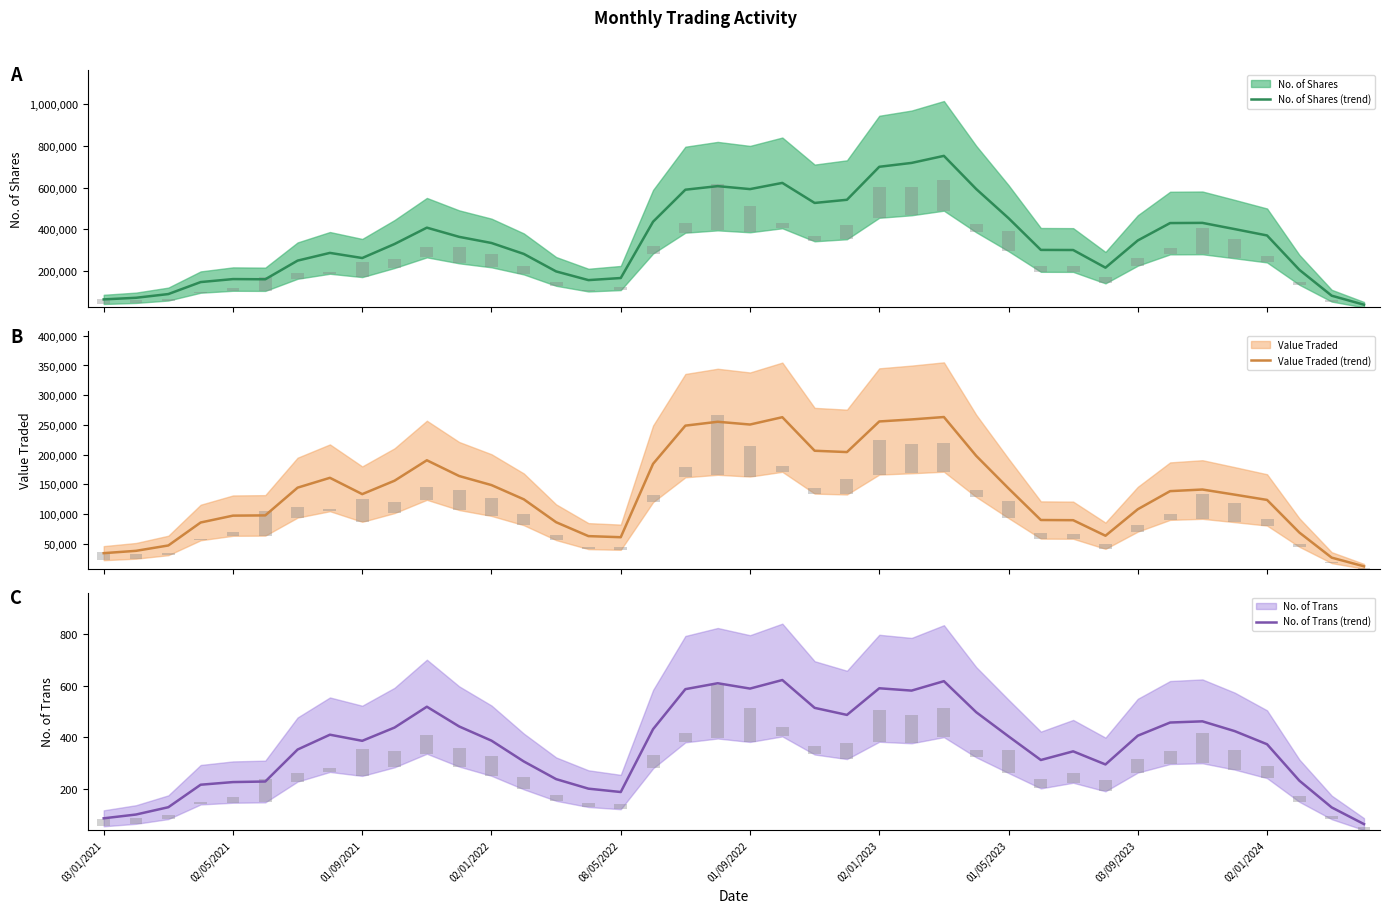

What is the sum of the Value Traded (trend) values at 27 and 25?

456887.8